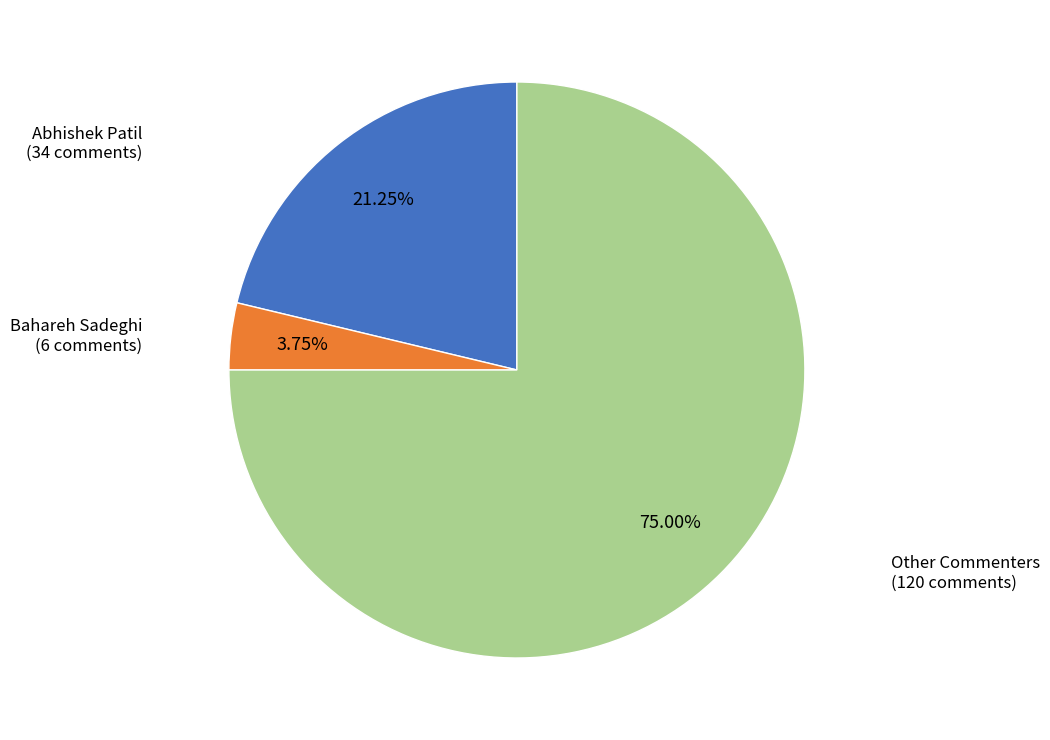

Does any single category account for the majority?

Yes